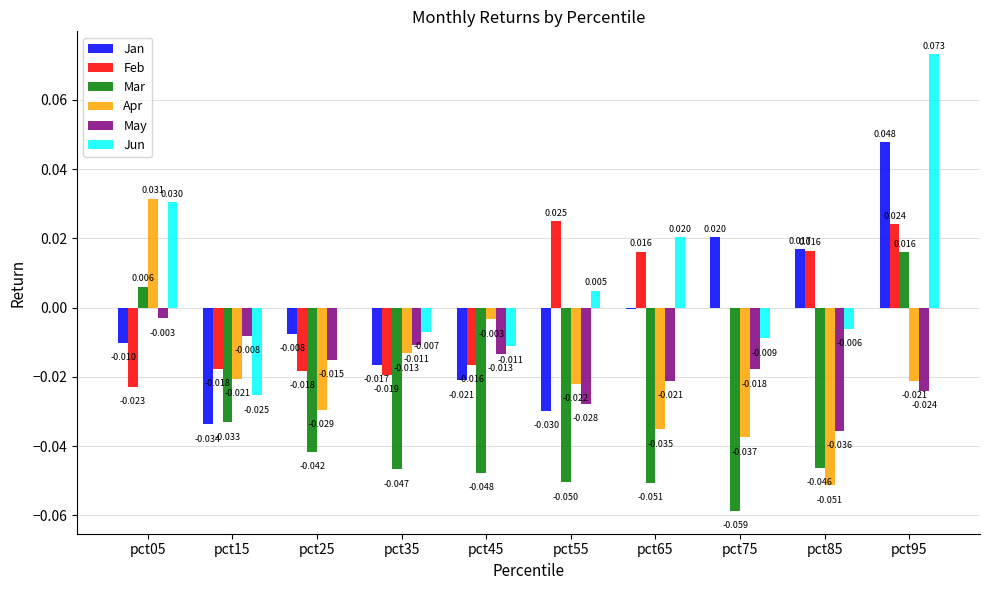

Which series has the widest spread of values?

Jun